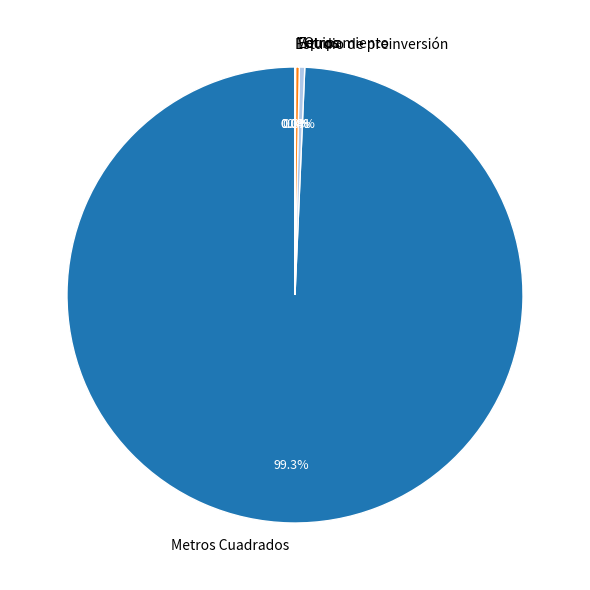

What percentage is NOT represented by Otros?

99.6%